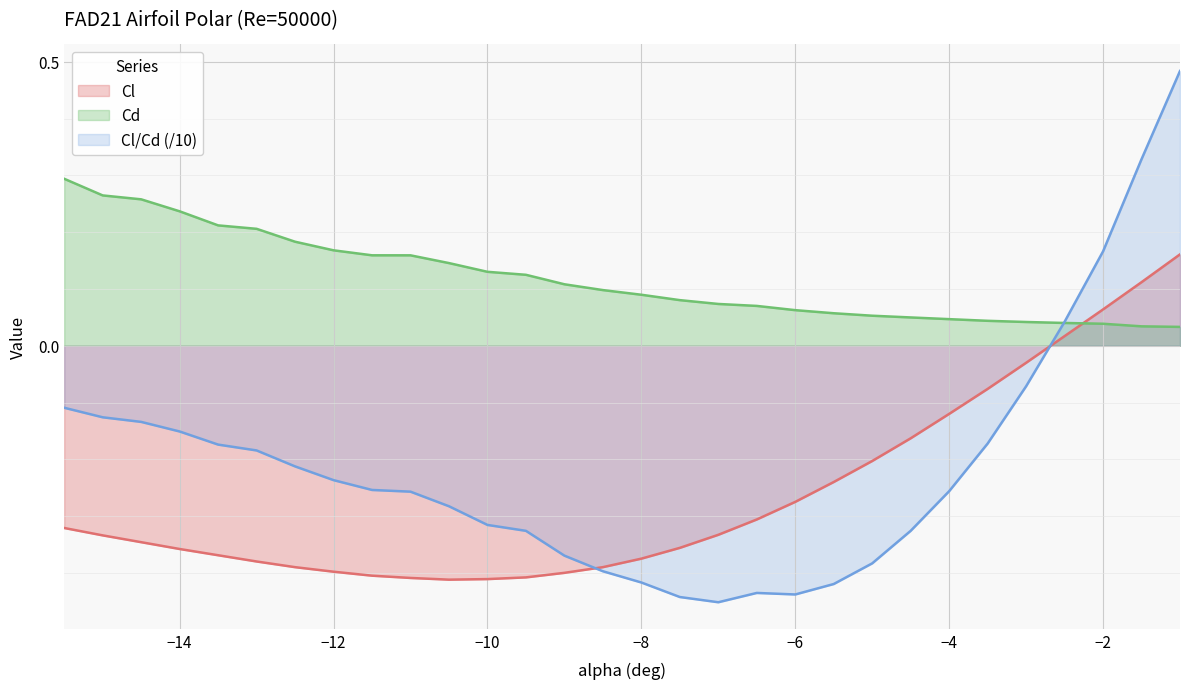

The value of Cl_Cd at -15 is -0.2. True or false?

False